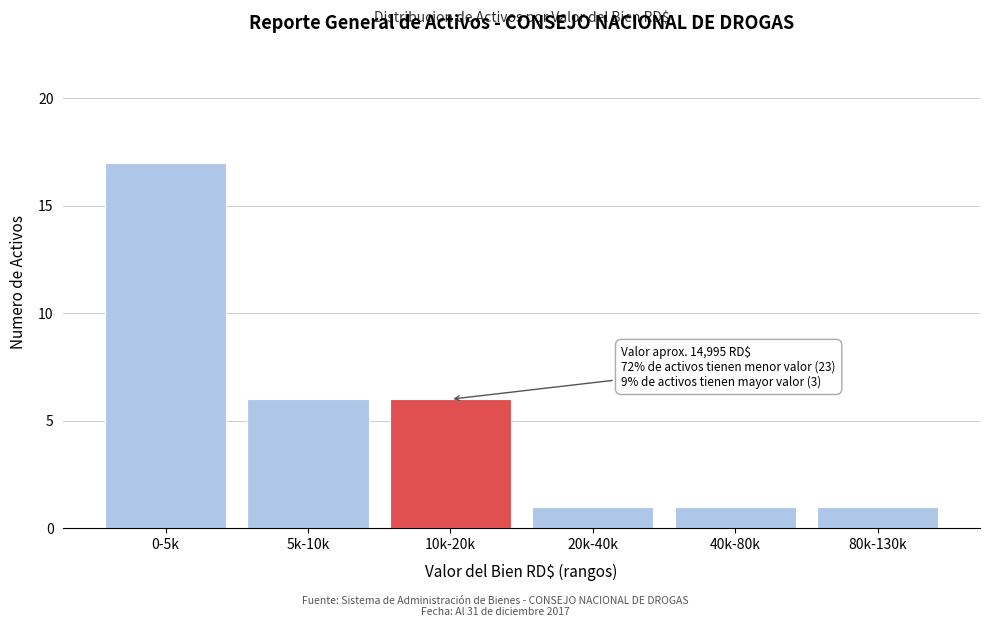

Reading left to right, what are all the values shown in this chart?

17	6	6	1	1	1